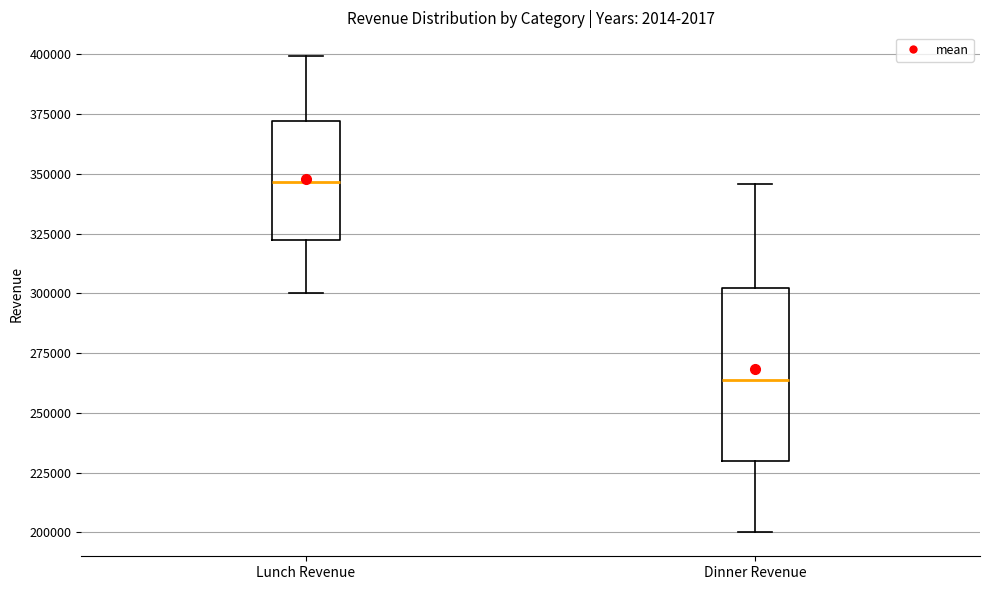

Where does the median line of the box for Lunch Revenue sit on the y-axis? The values are not printed on the chart, so give them approximately, as read against the axis.

345000